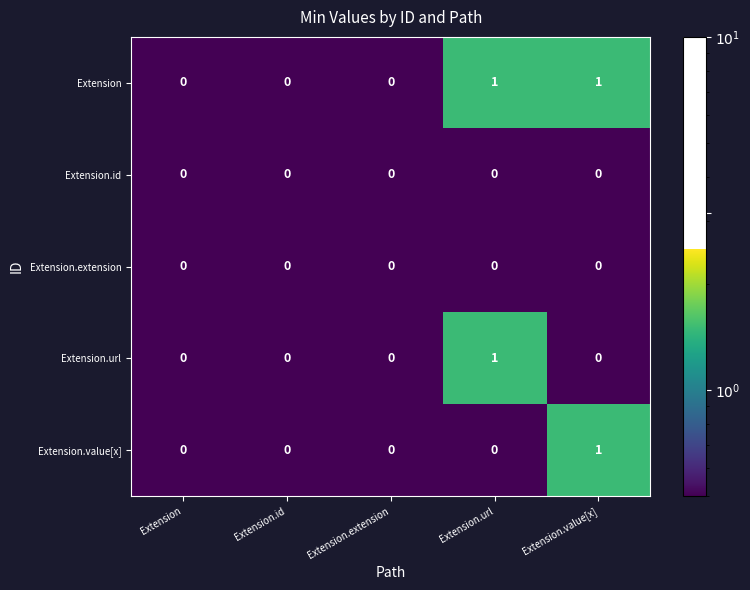

Which series has the largest total across all categories?

Extension